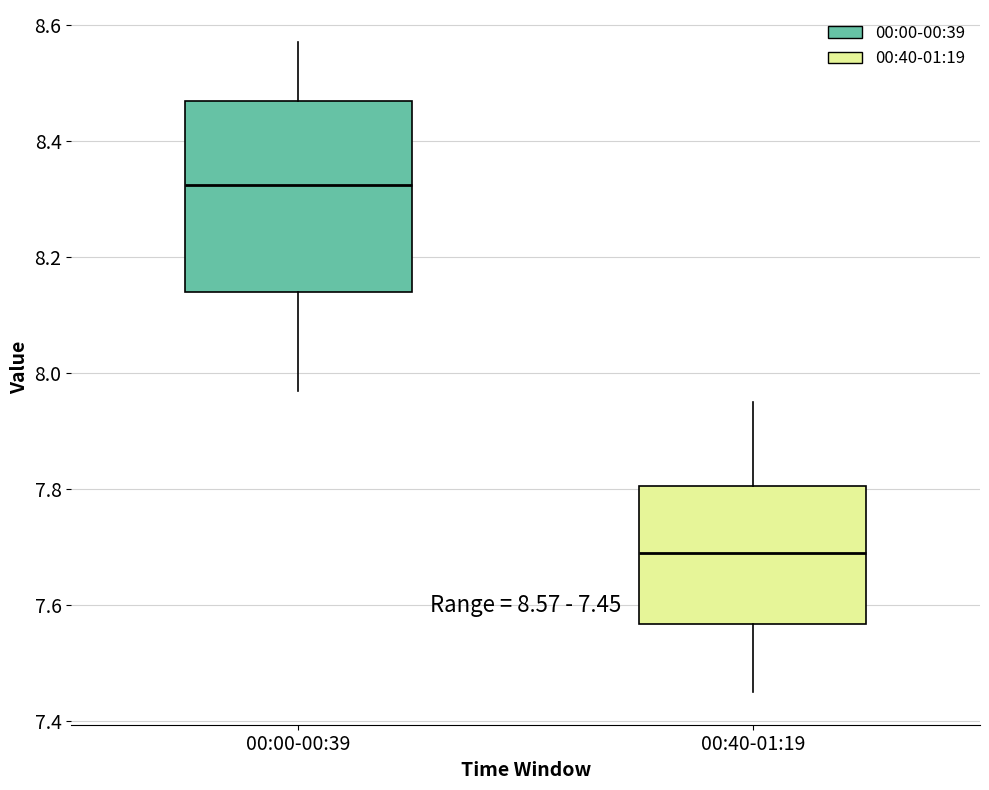

Comparing the boxes themselves (not the whiskers), which one is the tallest?

00:00-00:39